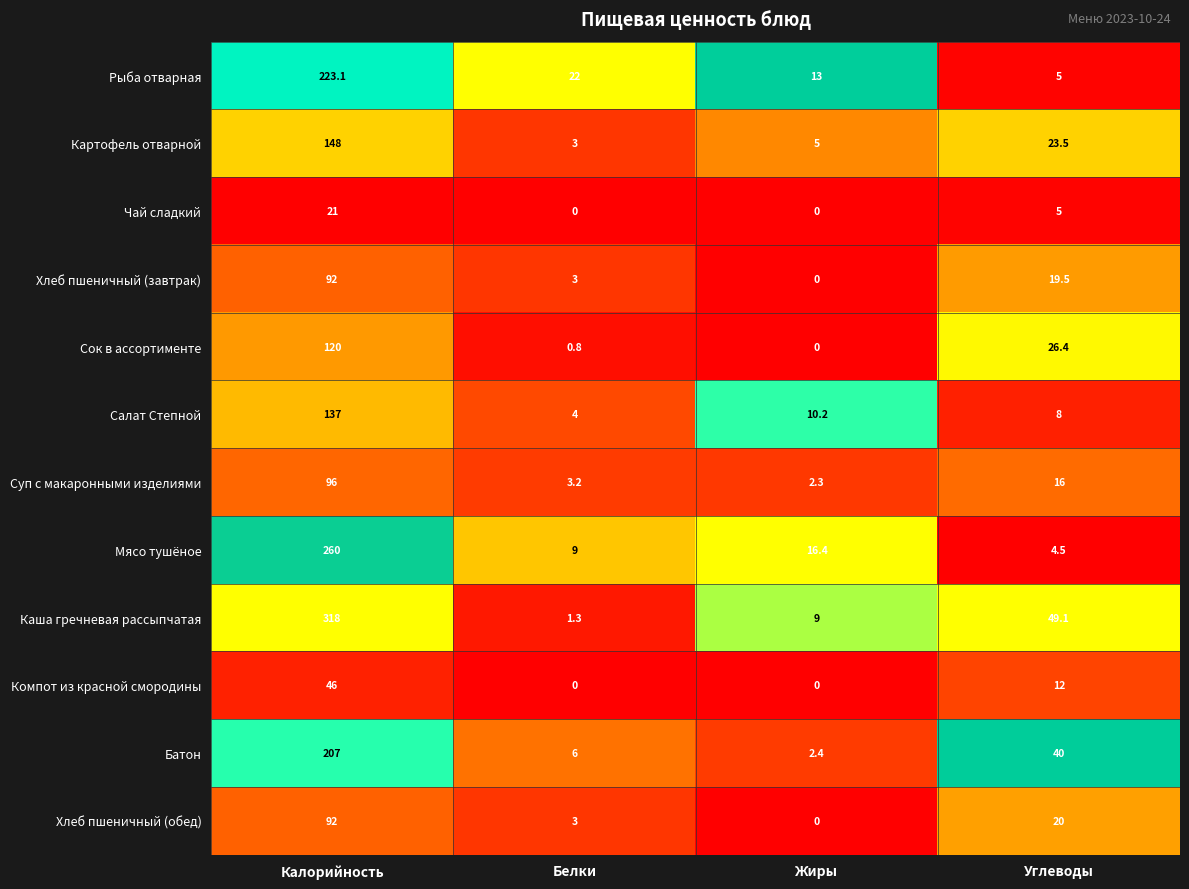

How many values in the Сок в ассортименте series are below 26?

2